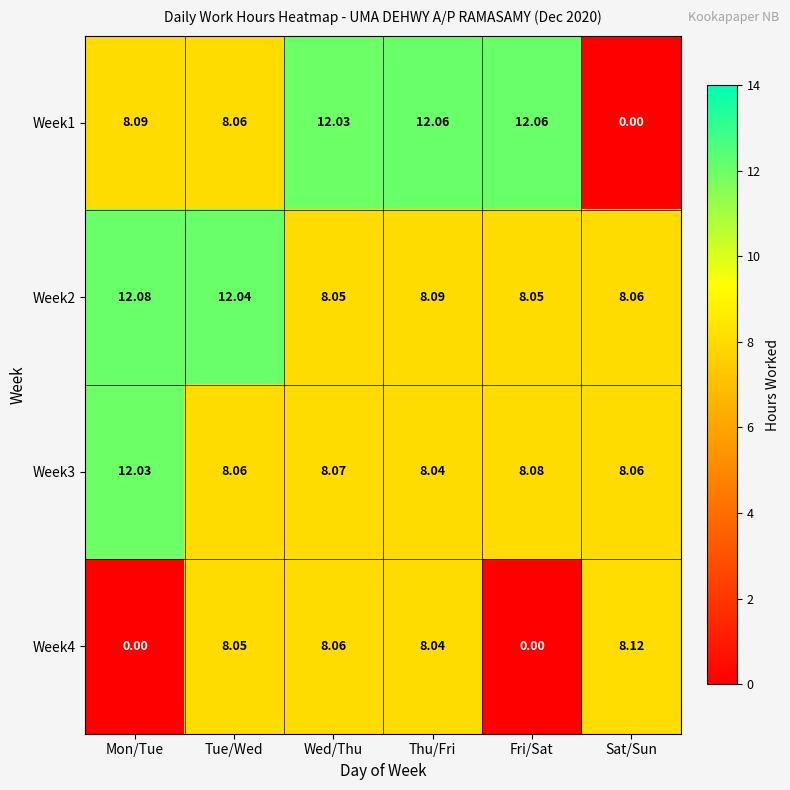

Which category has the highest value across all series?

Mon/Tue